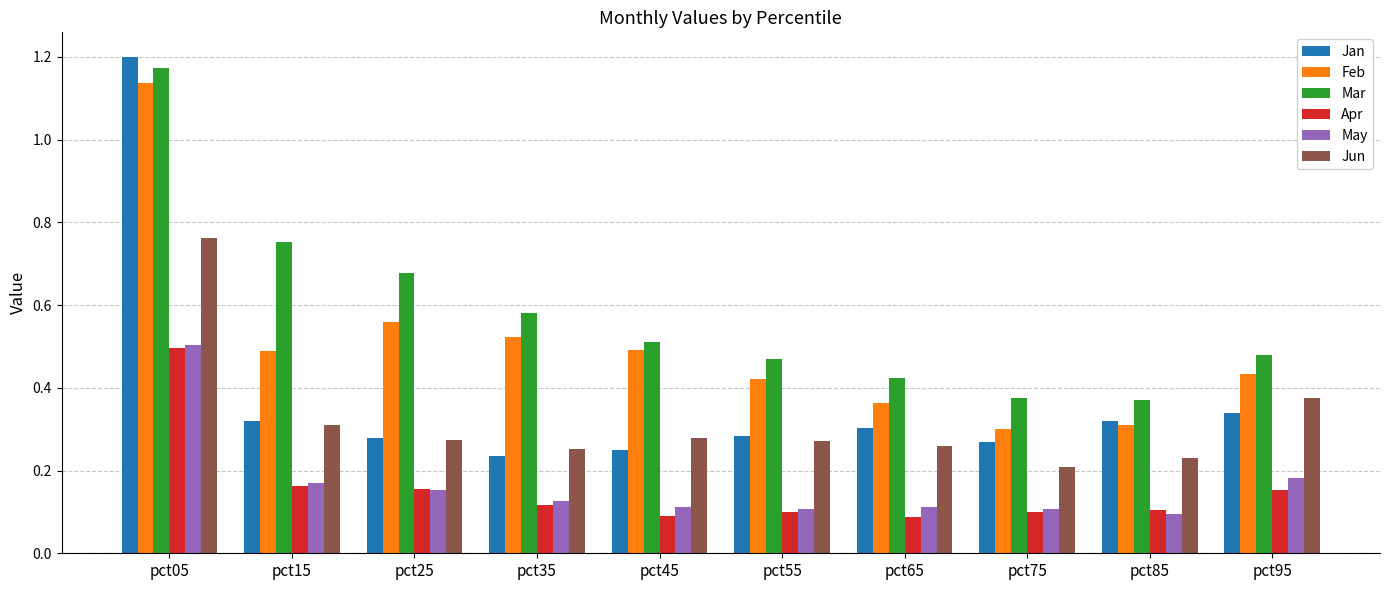

Is it true that Mar equals 0.2 at pct65?

False